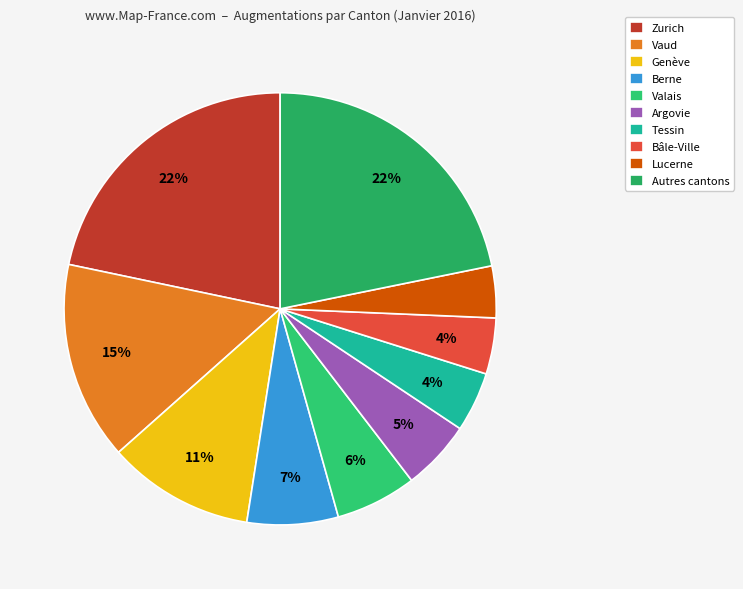

Does Valais account for over 50% of the chart?

No